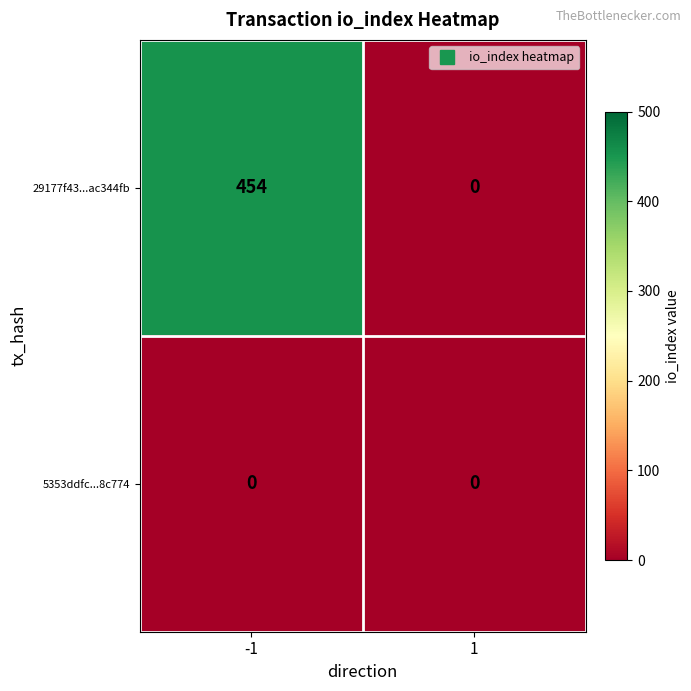

What is the maximum value shown in the chart?

454